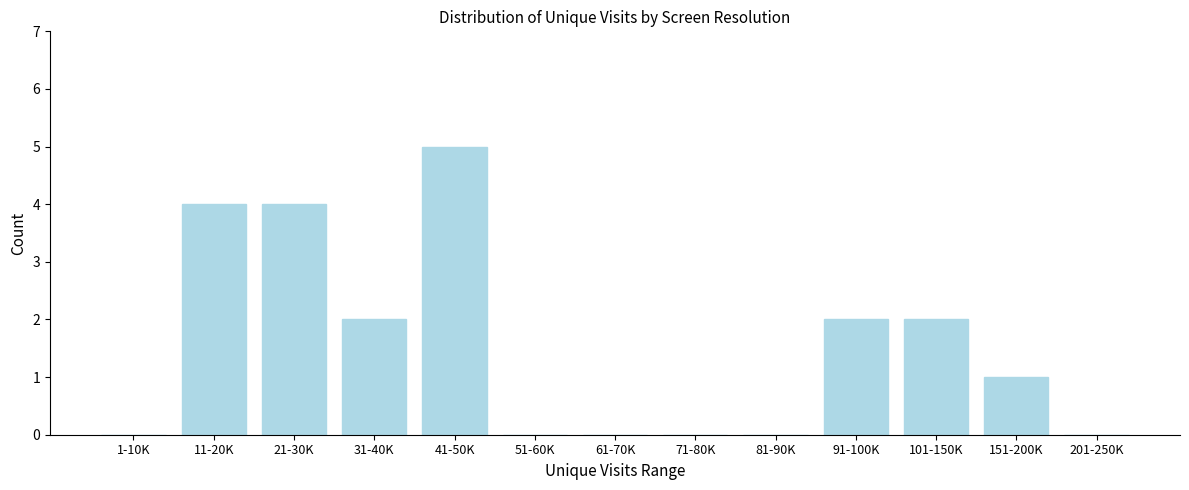

Reading left to right, transcribe all the data shown in this chart.

1-10K=0	11-20K=4	21-30K=4	31-40K=2	41-50K=5	51-60K=0	61-70K=0	71-80K=0	81-90K=0	91-100K=2	101-150K=2	151-200K=1	201-250K=0